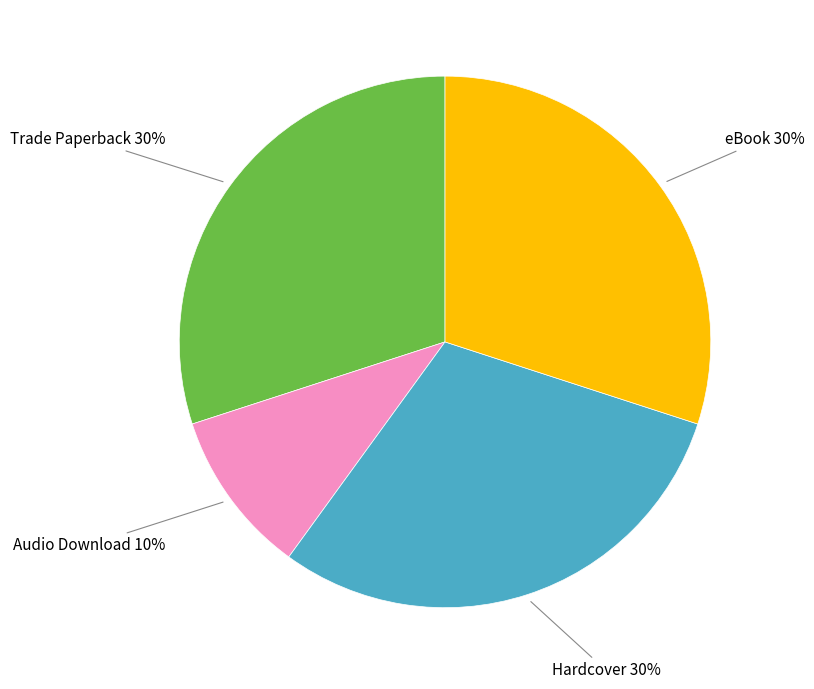

To the nearest percent, what is the difference between the largest and smallest slice percentages?

20%